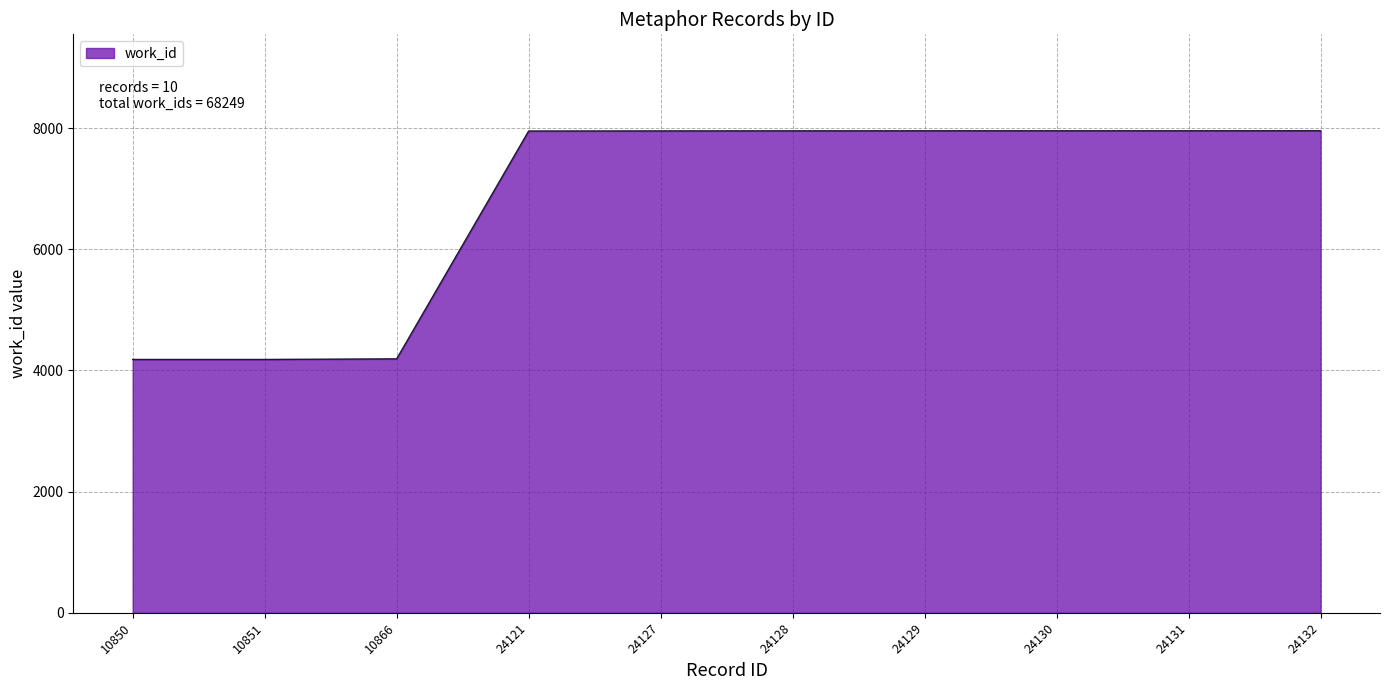

What is the difference between the maximum and minimum values?

3776